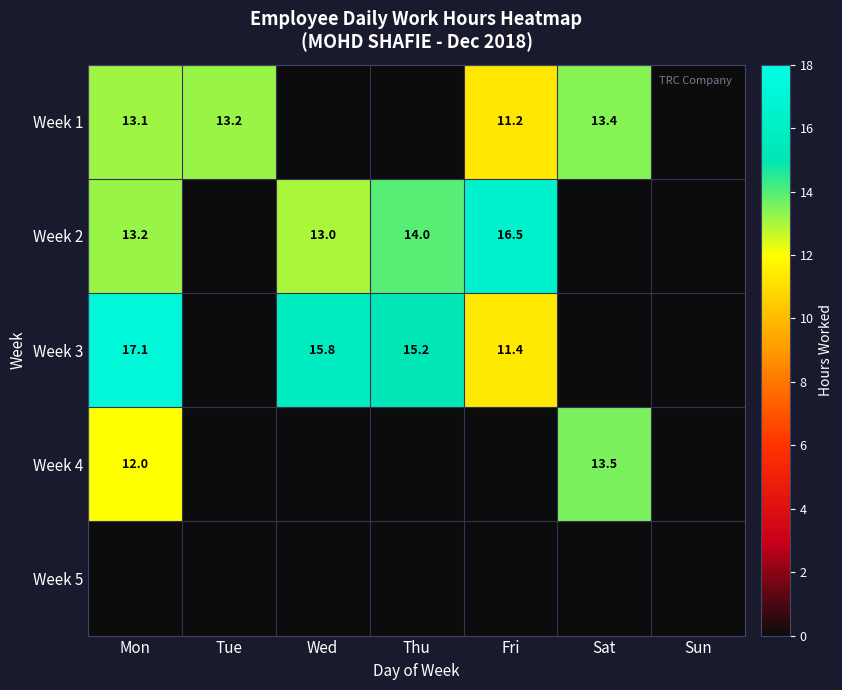

The value of Week 2 at Wed is 21.3. True or false?

False